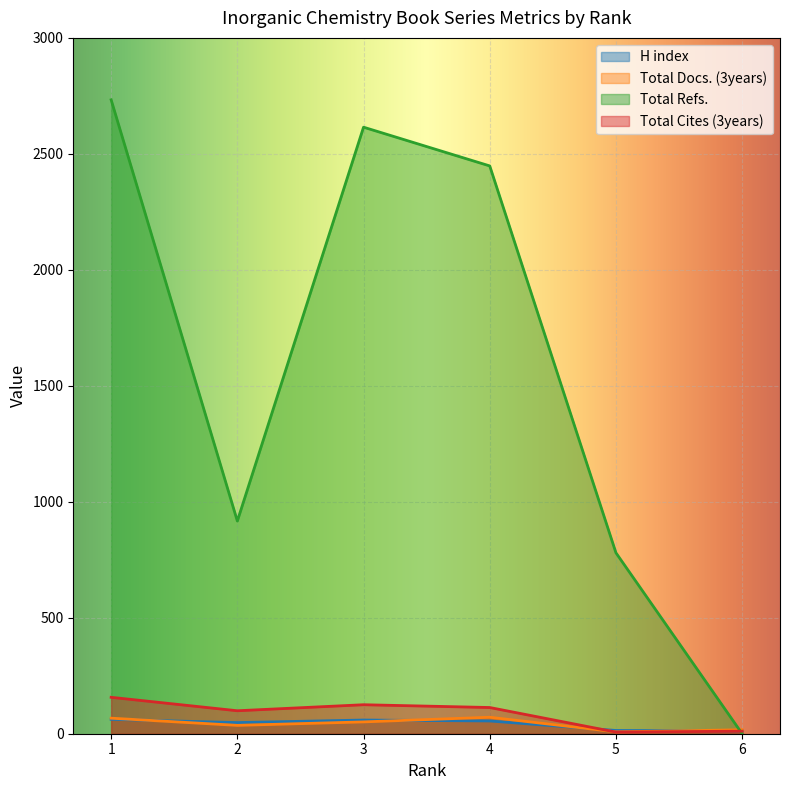

Is the value of H index at 3 greater than the value of Total Cites (3years) at 2?

No